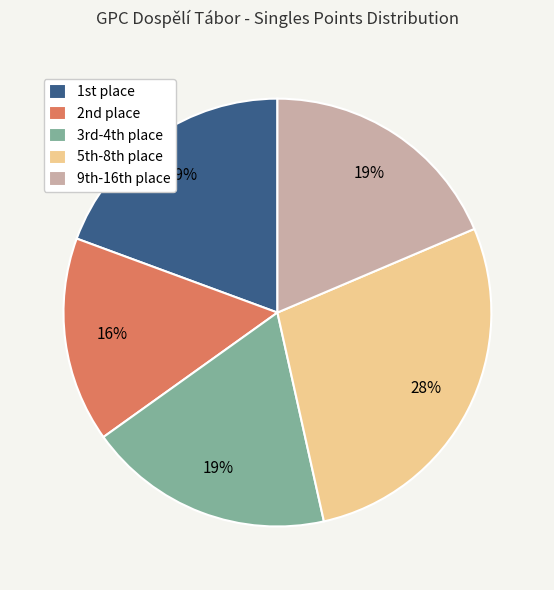

To the nearest percent, what is the difference between the largest and smallest slice percentages?

12%